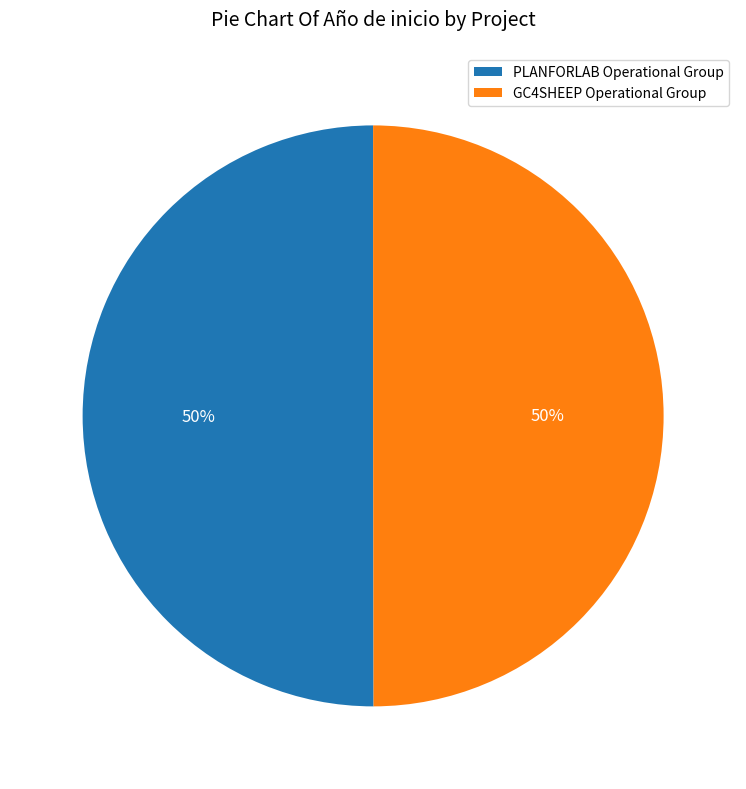

To the nearest percent, what is the combined percentage of PLANFORLAB Operational Group and GC4SHEEP Operational Group?

100%